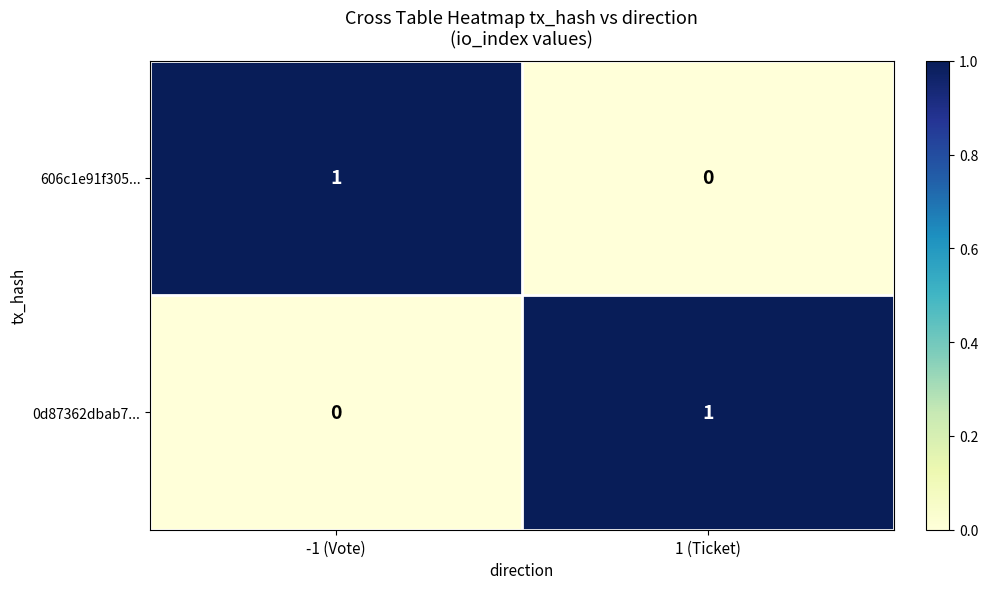

Where is 606c1e91f305... nearest to the value 0?

1 (Ticket)